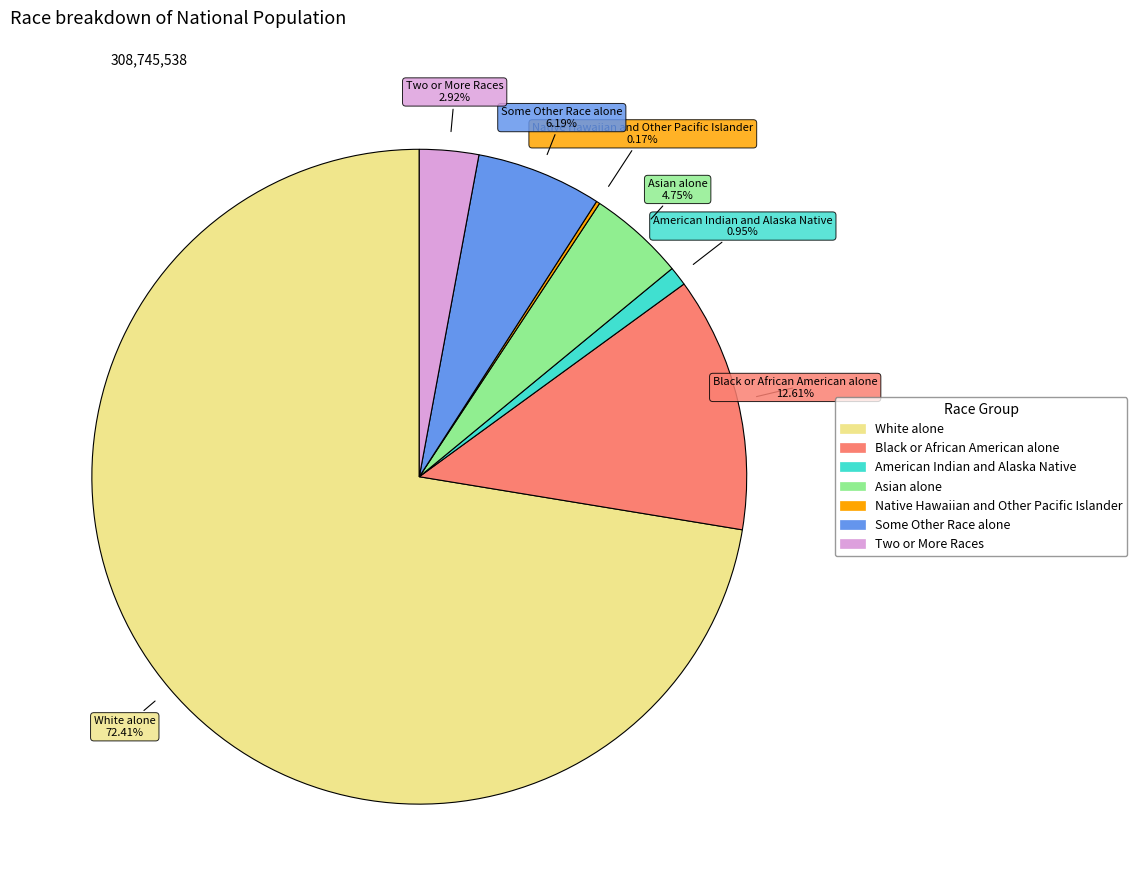

Which slice is the largest?

White alone